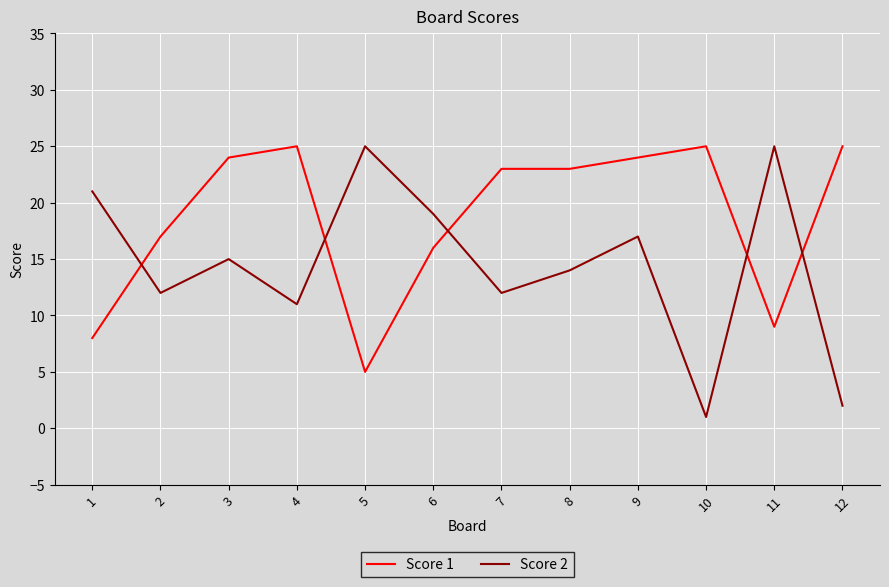

Which category has the lowest value across all series?

10